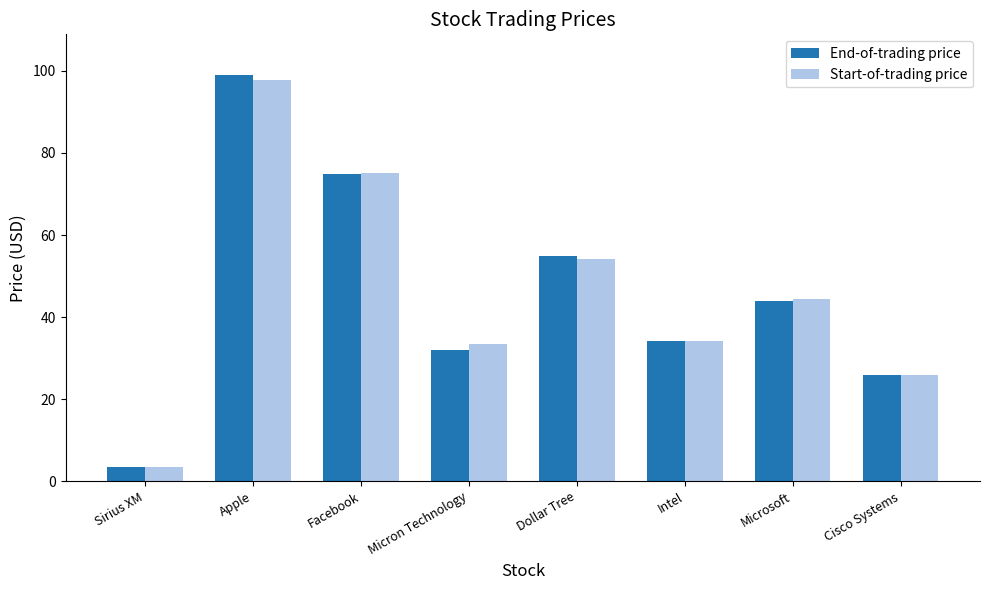

Which series has the widest spread of values?

End-of-trading price